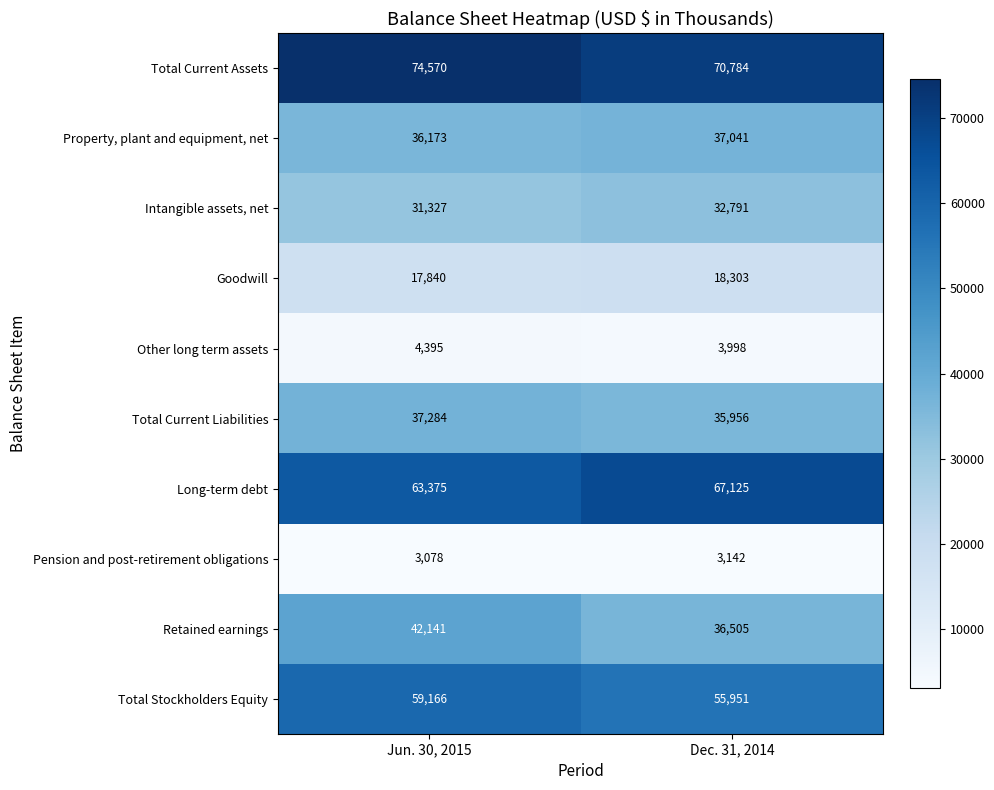

Reading left to right, what are all the values shown in this chart?

Total Current Assets: Jun. 30, 2015=74570	Dec. 31, 2014=70784
Property, plant and equipment, net: Jun. 30, 2015=36173	Dec. 31, 2014=37041
Intangible assets, net: Jun. 30, 2015=31327	Dec. 31, 2014=32791
Goodwill: Jun. 30, 2015=17840	Dec. 31, 2014=18303
Other long term assets: Jun. 30, 2015=4395	Dec. 31, 2014=3998
Total Current Liabilities: Jun. 30, 2015=37284	Dec. 31, 2014=35956
Long-term debt: Jun. 30, 2015=63375	Dec. 31, 2014=67125
Pension and post-retirement obligations: Jun. 30, 2015=3078	Dec. 31, 2014=3142
Retained earnings: Jun. 30, 2015=42141	Dec. 31, 2014=36505
Total Stockholders Equity: Jun. 30, 2015=59166	Dec. 31, 2014=55951